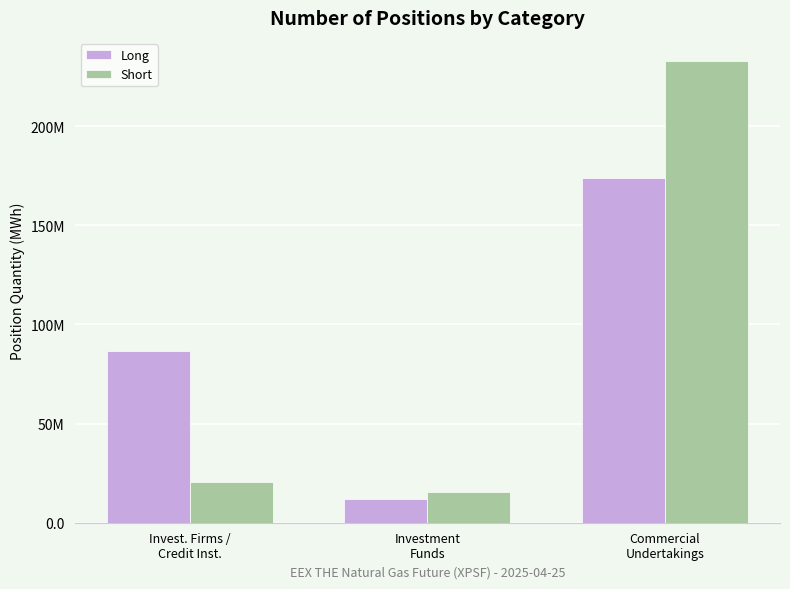

Where is Long nearest to the value 92750597?

Invest. Firms /
Credit Inst.